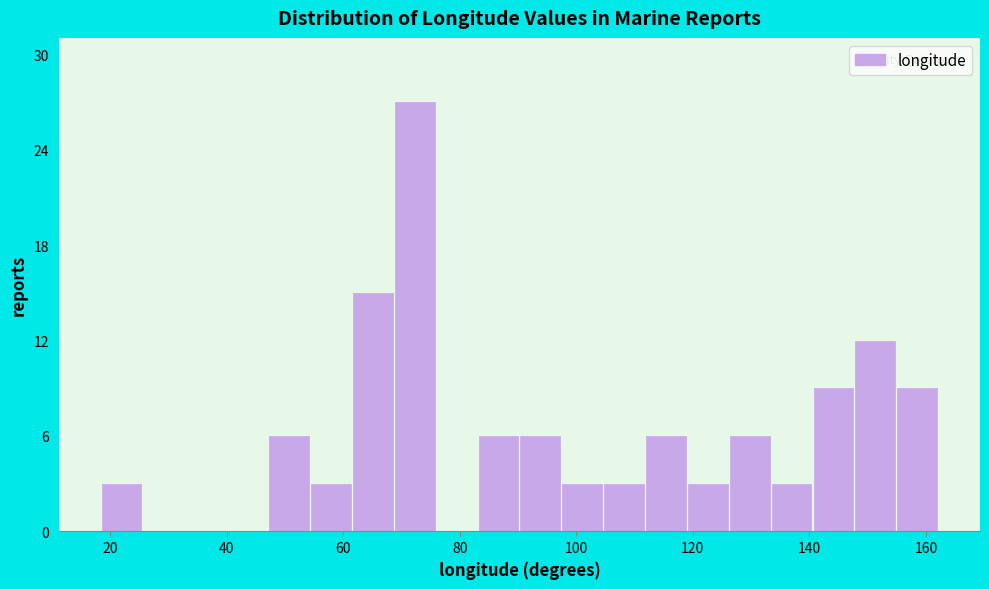

Around what value on the x-axis is the tallest bar? Give the approximate position of its centre, as read against the axis.

72